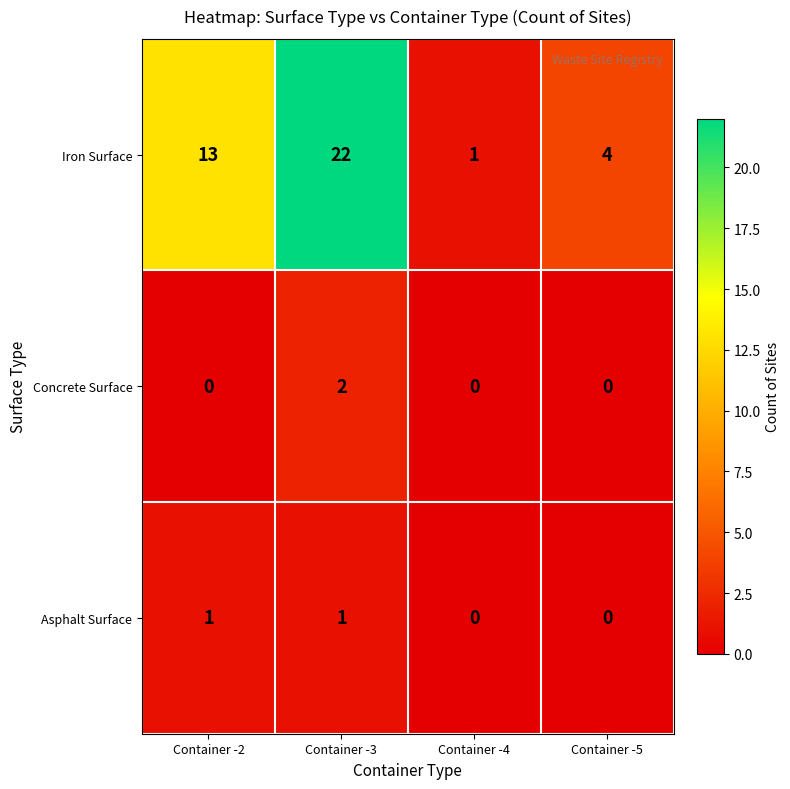

Rank the series by their maximum value, from highest to lowest.

Iron Surface, Concrete Surface, Asphalt Surface